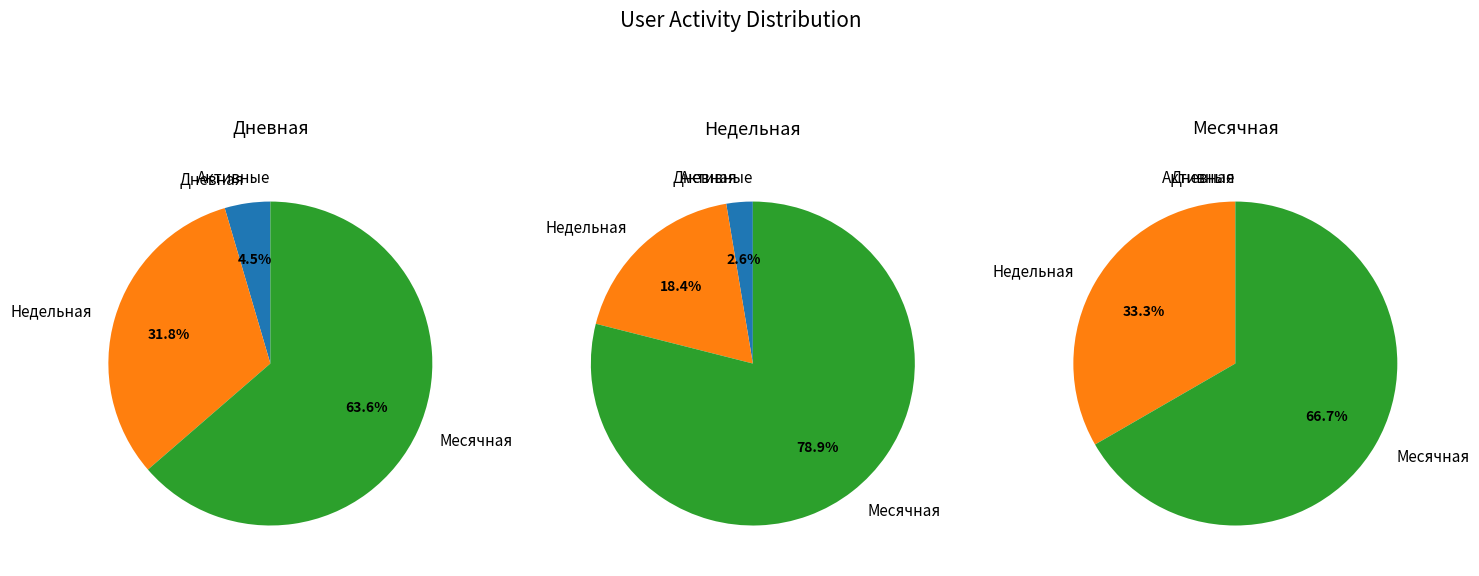

Is the sum of Активные and Новые greater than half?

No